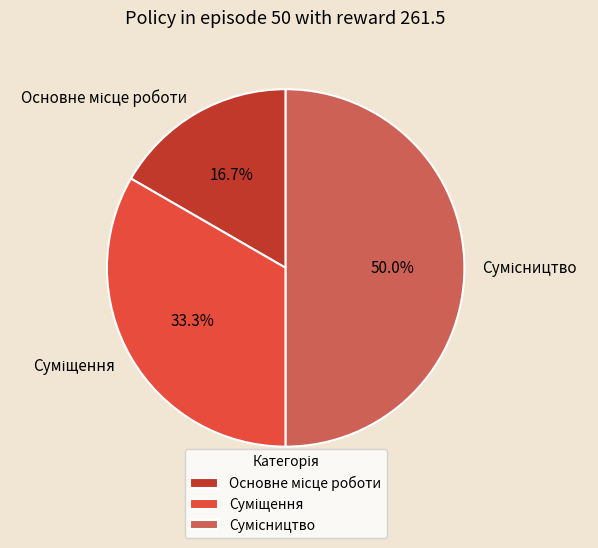

What percentage is the Суміщення slice, to the nearest percent?

33%